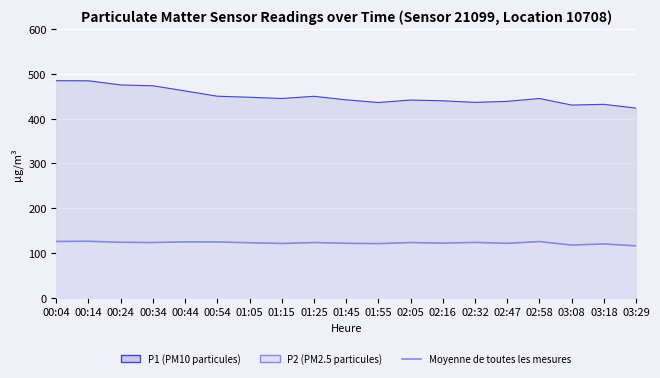

Is it true that the value at 02:32 is 123.3?

True